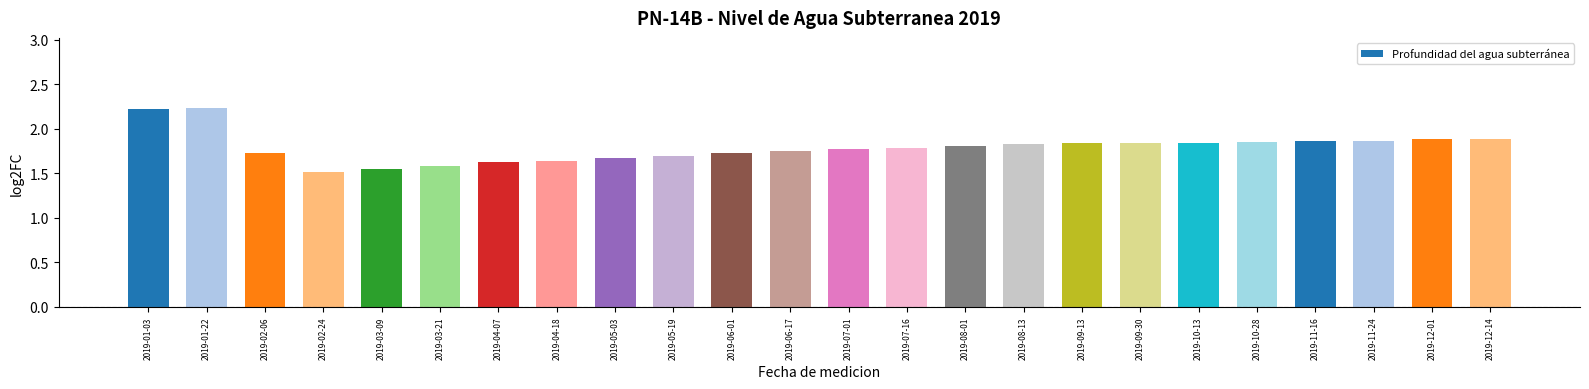

Are the bars horizontal?

No